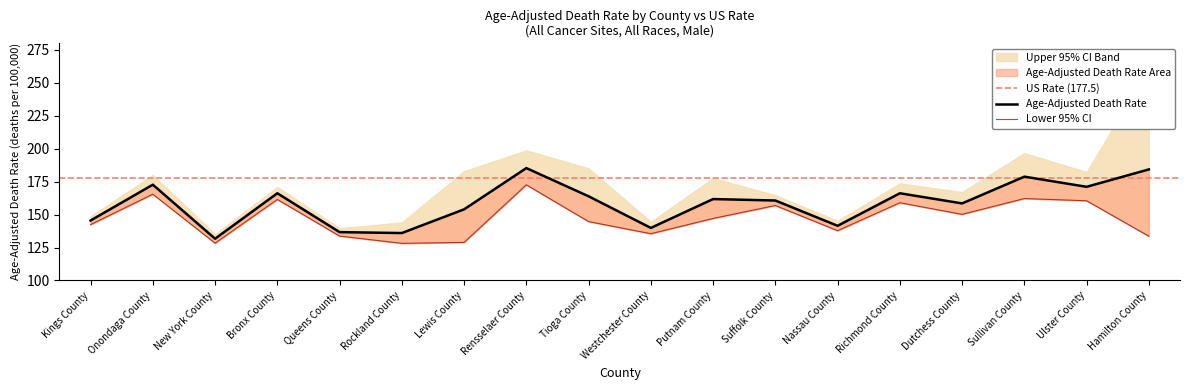

What is the minimum value for Lower 95% CI?

128.2